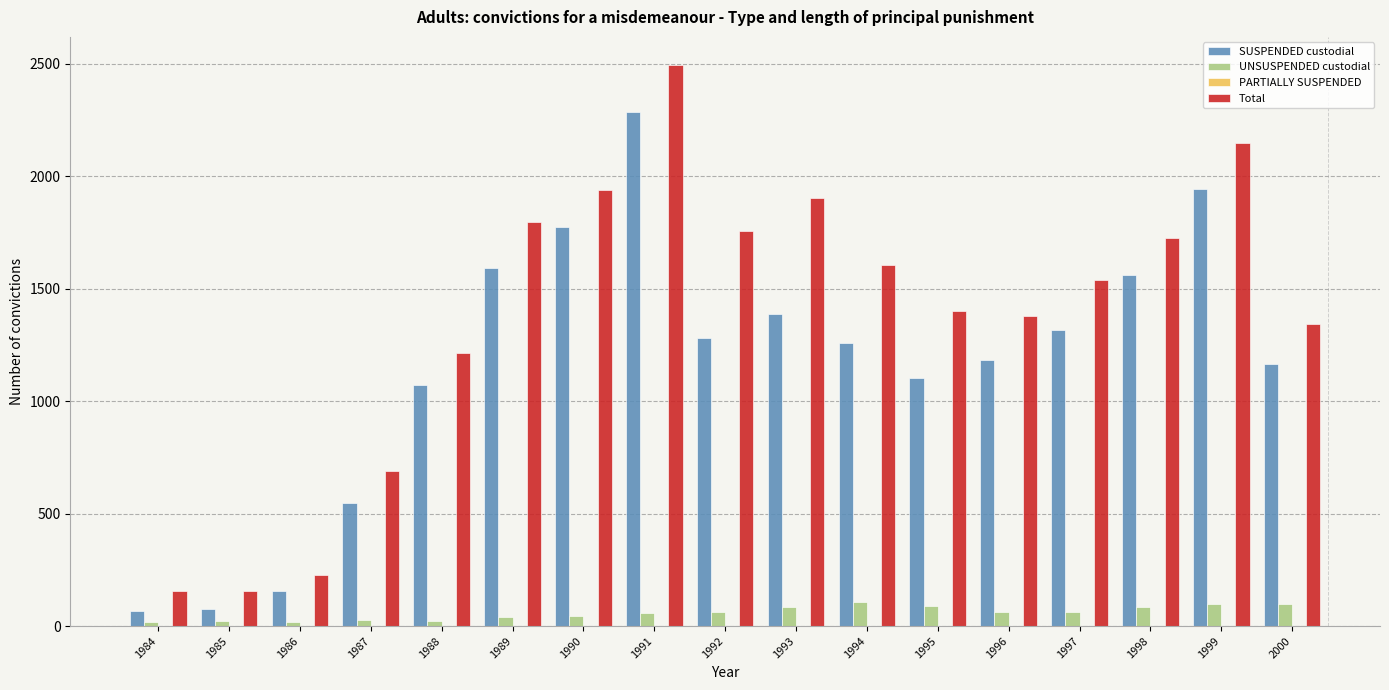

The value of Total at 1997 is 983. True or false?

False